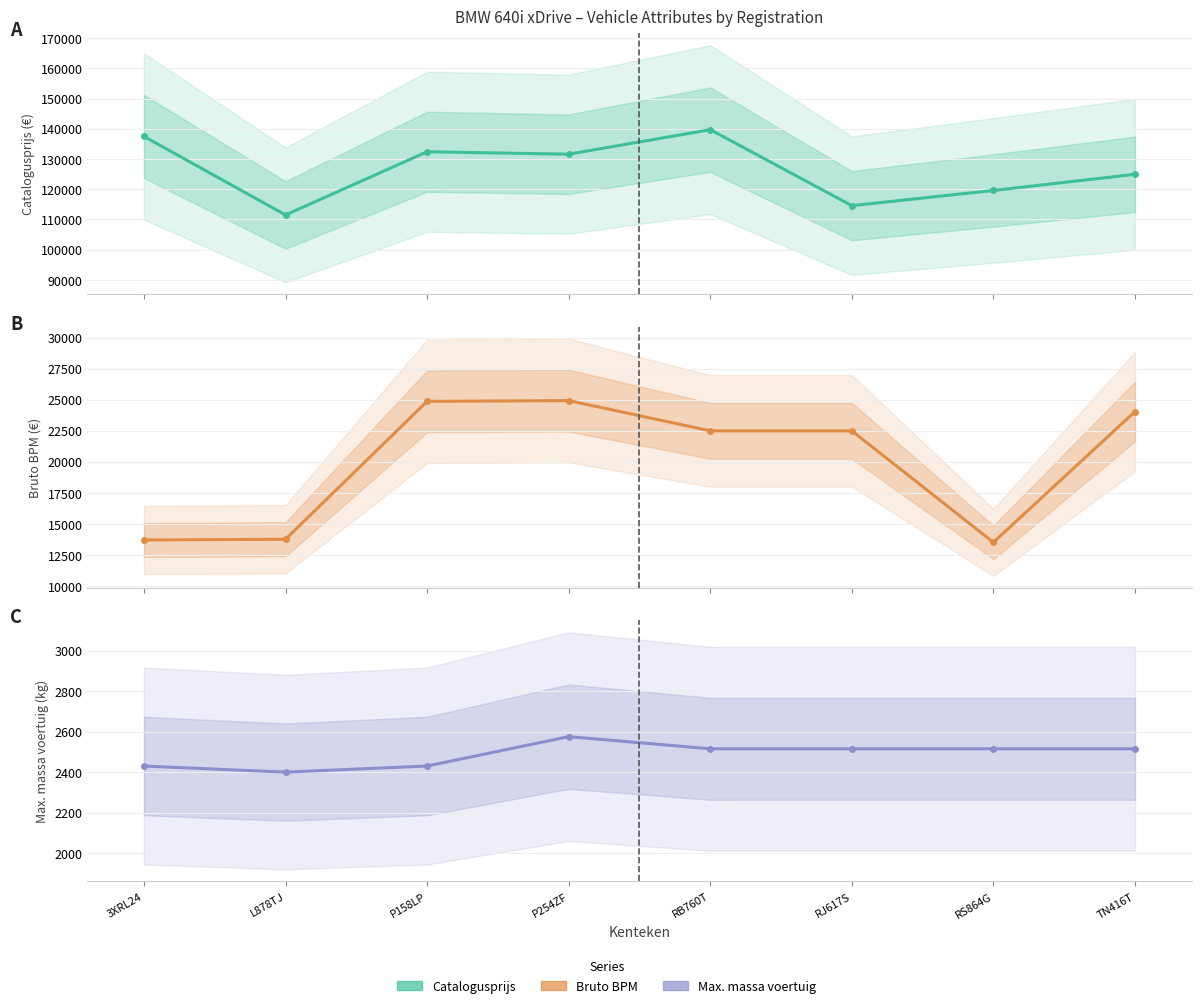

What is the label of the 2nd point from the left?

L878TJ